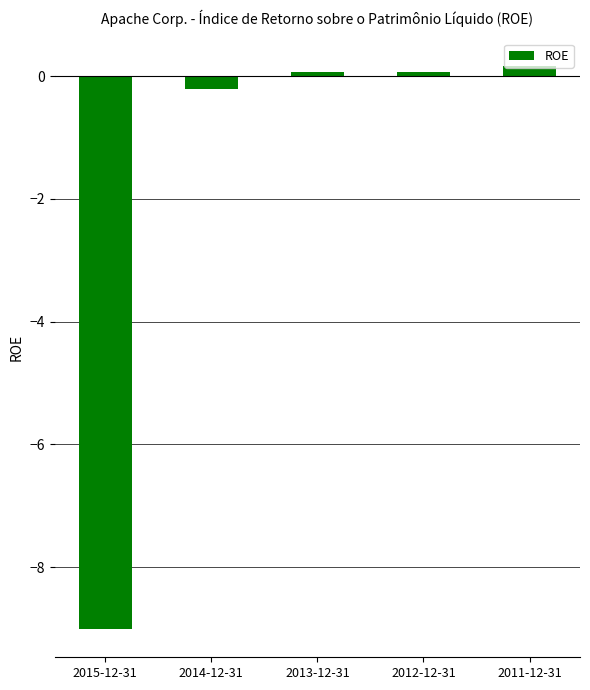

At which category does the chart reach its minimum across all series?

2015-12-31